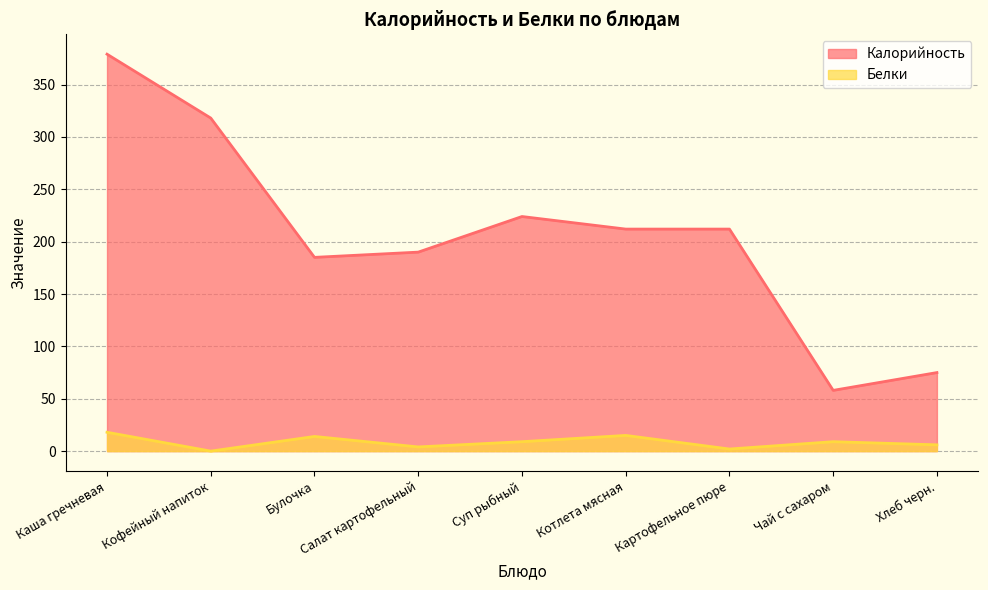

The value of Белки at Каша гречневая is 18. True or false?

True